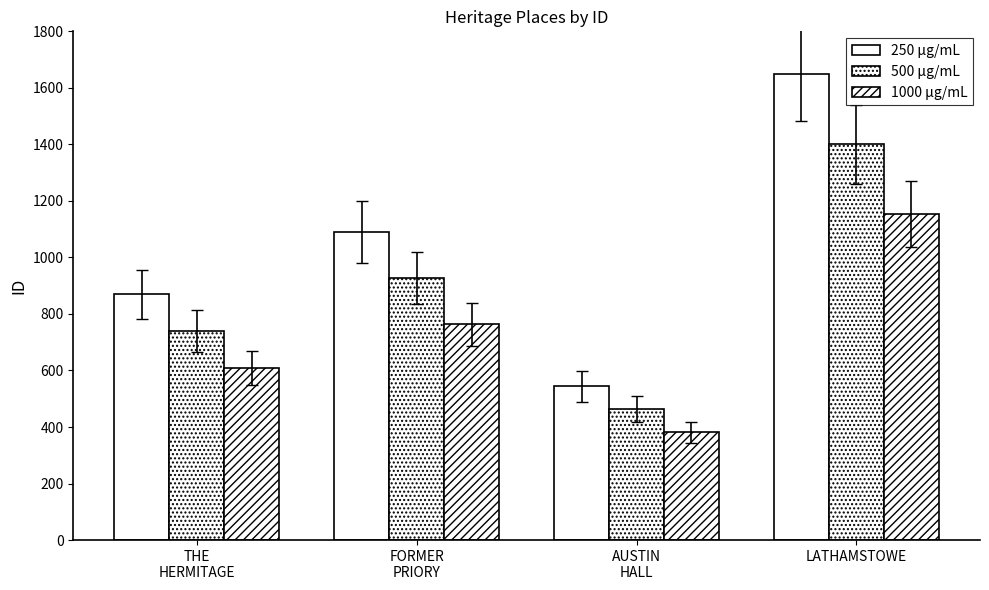

How many data points in 500 μg/mL are less than 927?

2